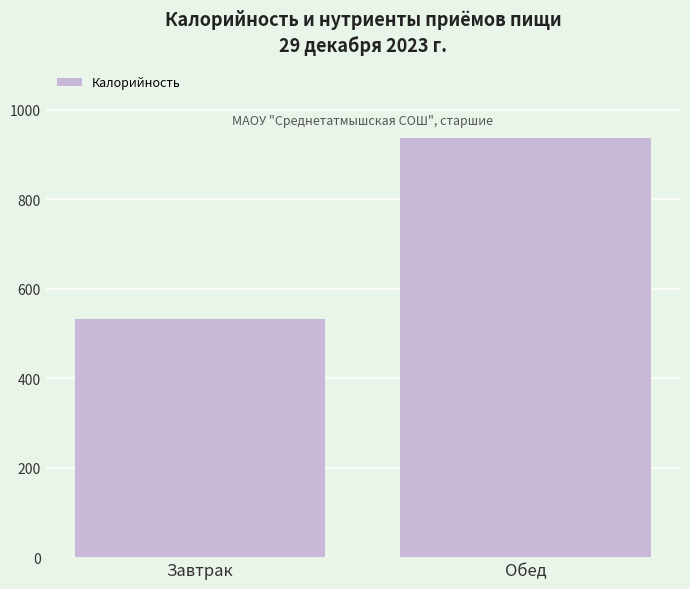

Which has a higher value, Завтрак or Обед?

Обед